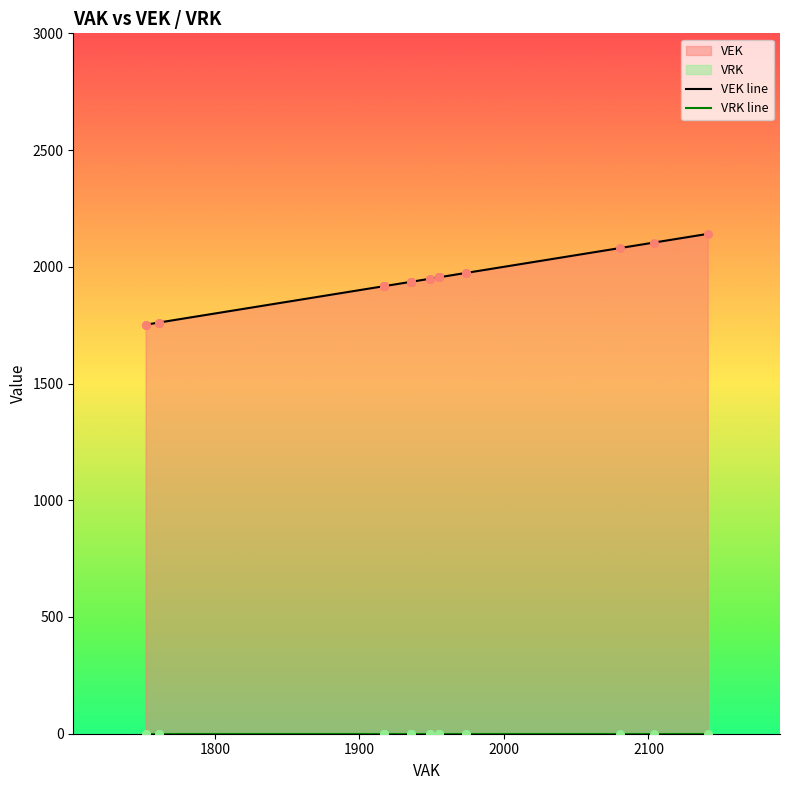

Is the value of VEK line at 7 greater than the value of VRK line at 24?

Yes